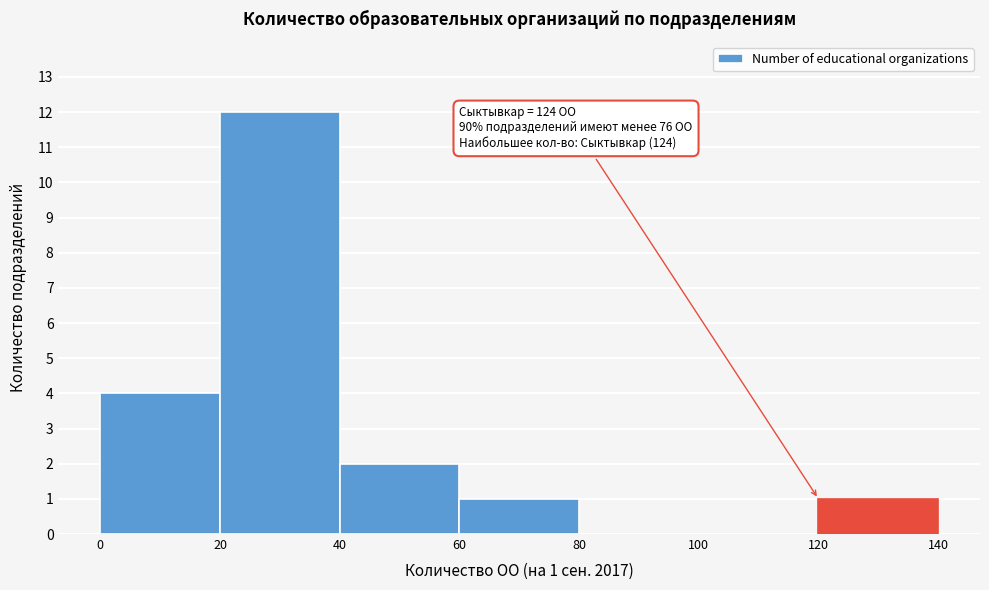

Which range on the x-axis has the tallest bar?

20 to 40